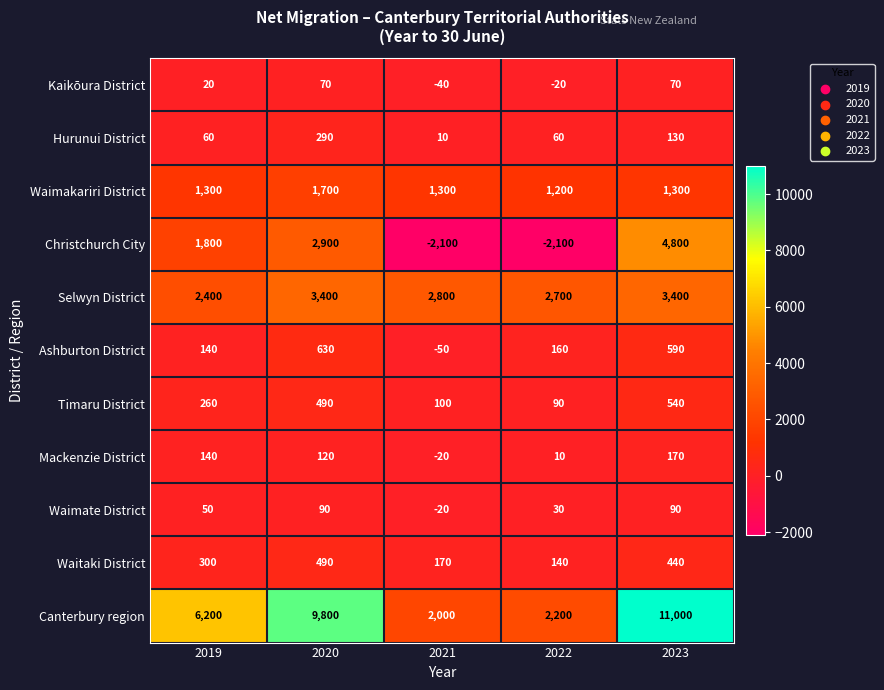

What is the total value across all series at 2022?

4470